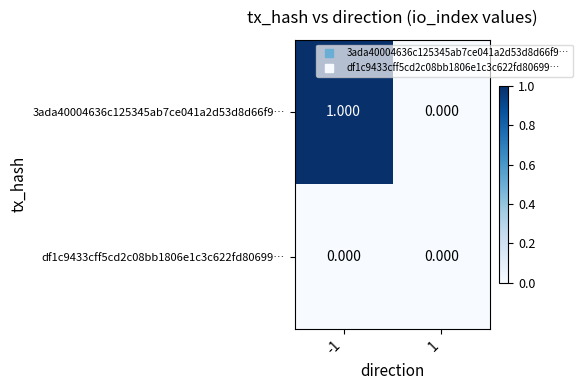

Rank the series by their average value, from lowest to highest.

df1c9433cff5cd2c08bb1806e1c3c622fd80699…, 3ada40004636c125345ab7ce041a2d53d8d66f9…